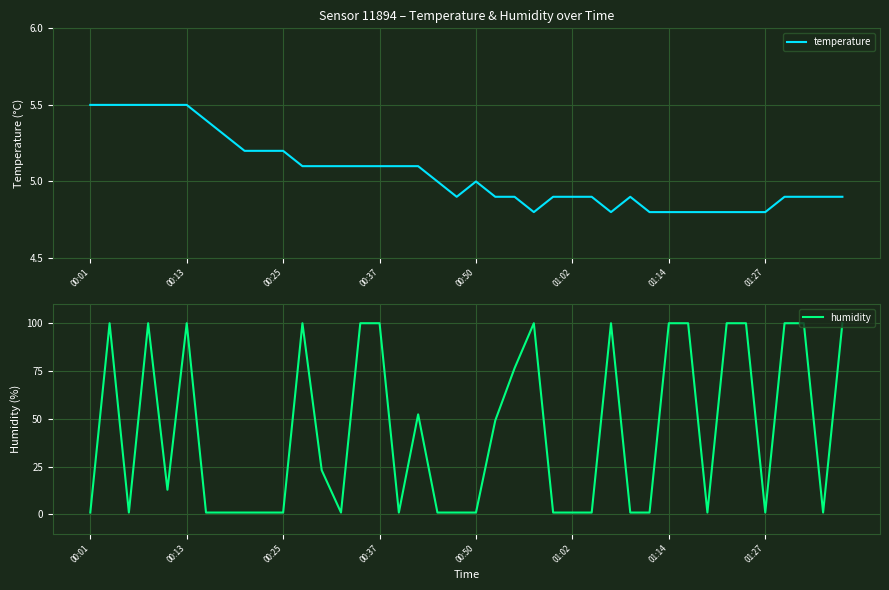

Which series changed the most between 14 and 34?

temperature